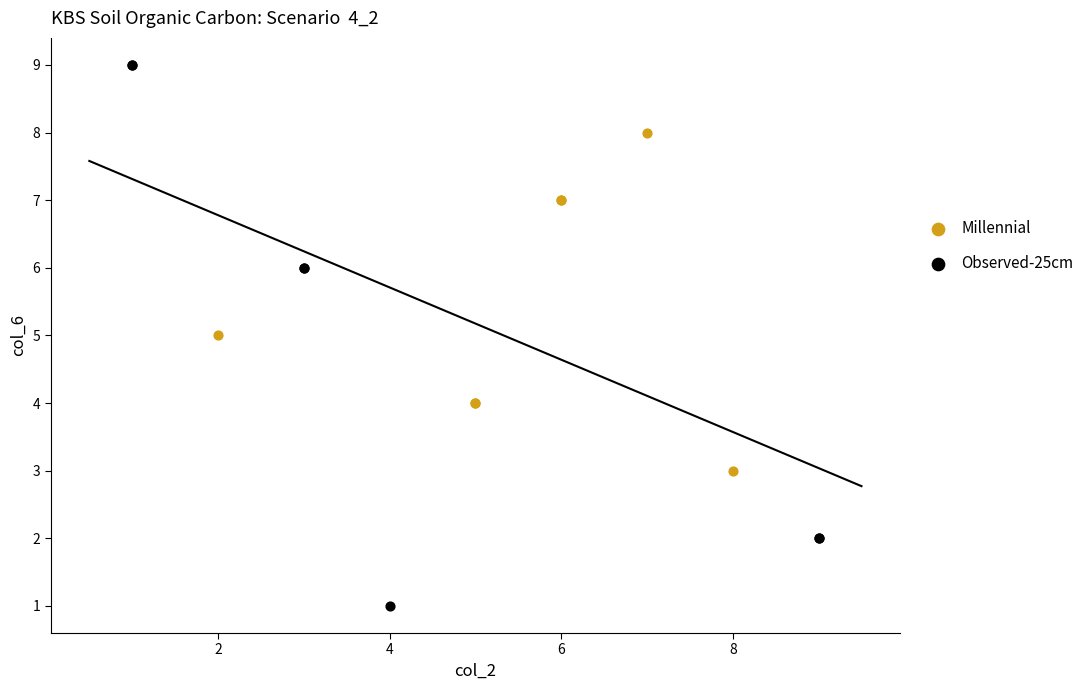

Which series reaches the maximum Y coordinate?

Observed-25cm